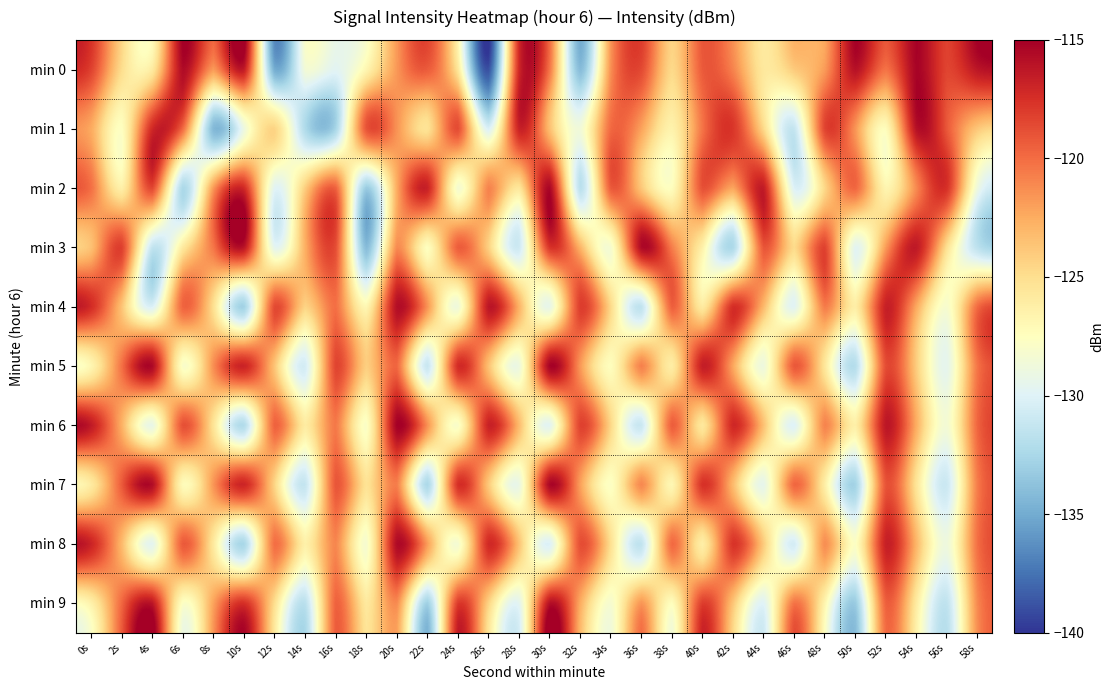

Between 42s and 30s, which is larger?

30s